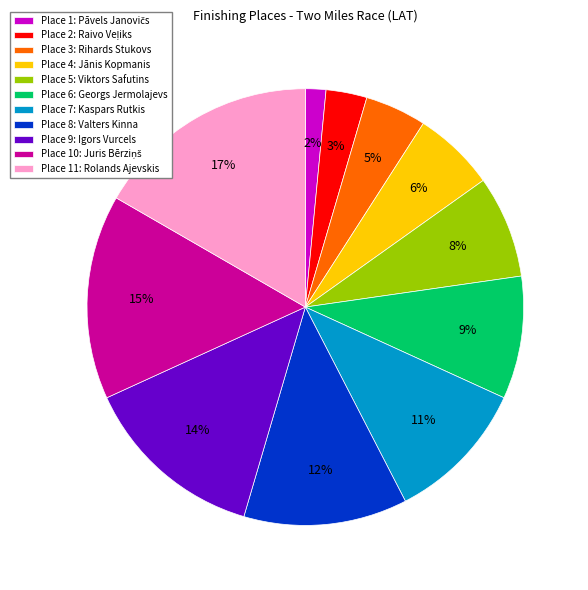

True or false: Place 7: Kaspars Rutkis accounts for 21% of the total.

False